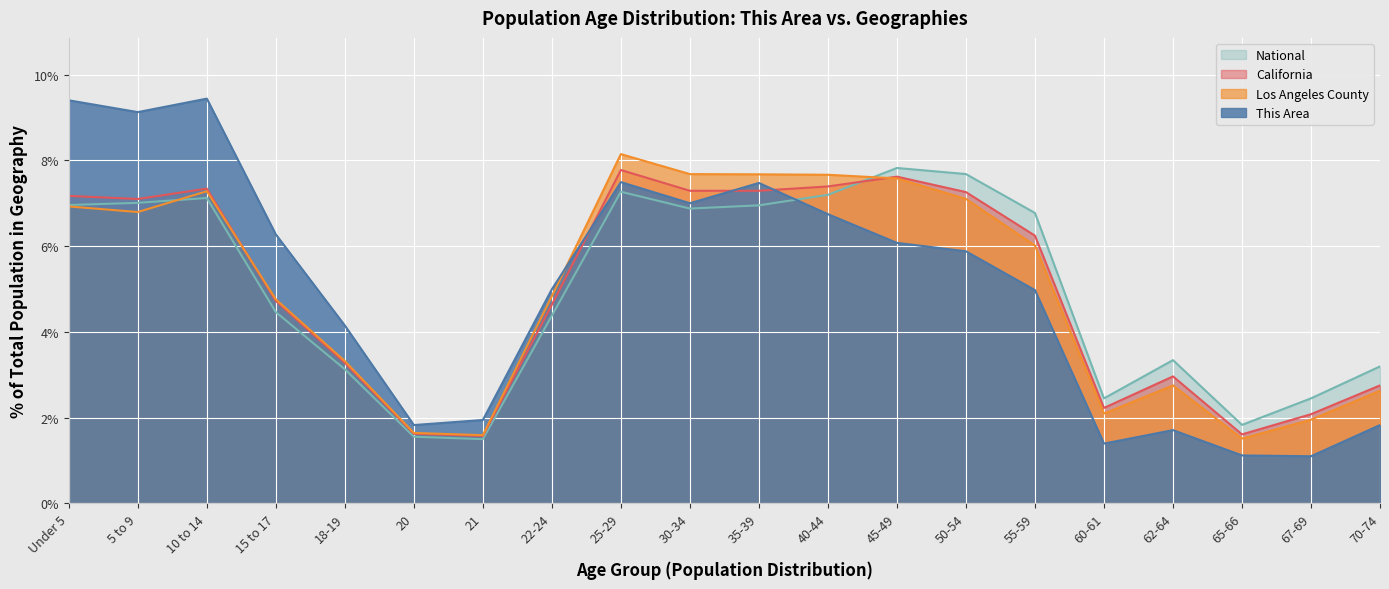

What is the lowest value of the This Area series?

1.1